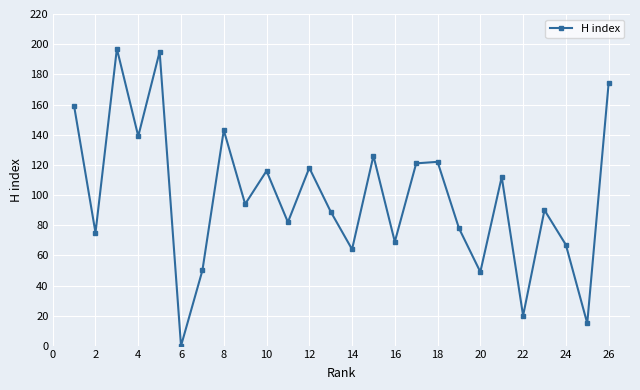

What is the greatest value displayed?

197